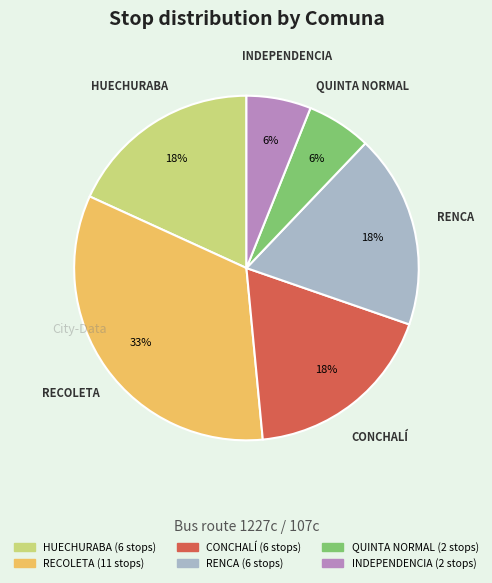

Do RENCA and CONCHALÍ together represent more than half of the pie?

No